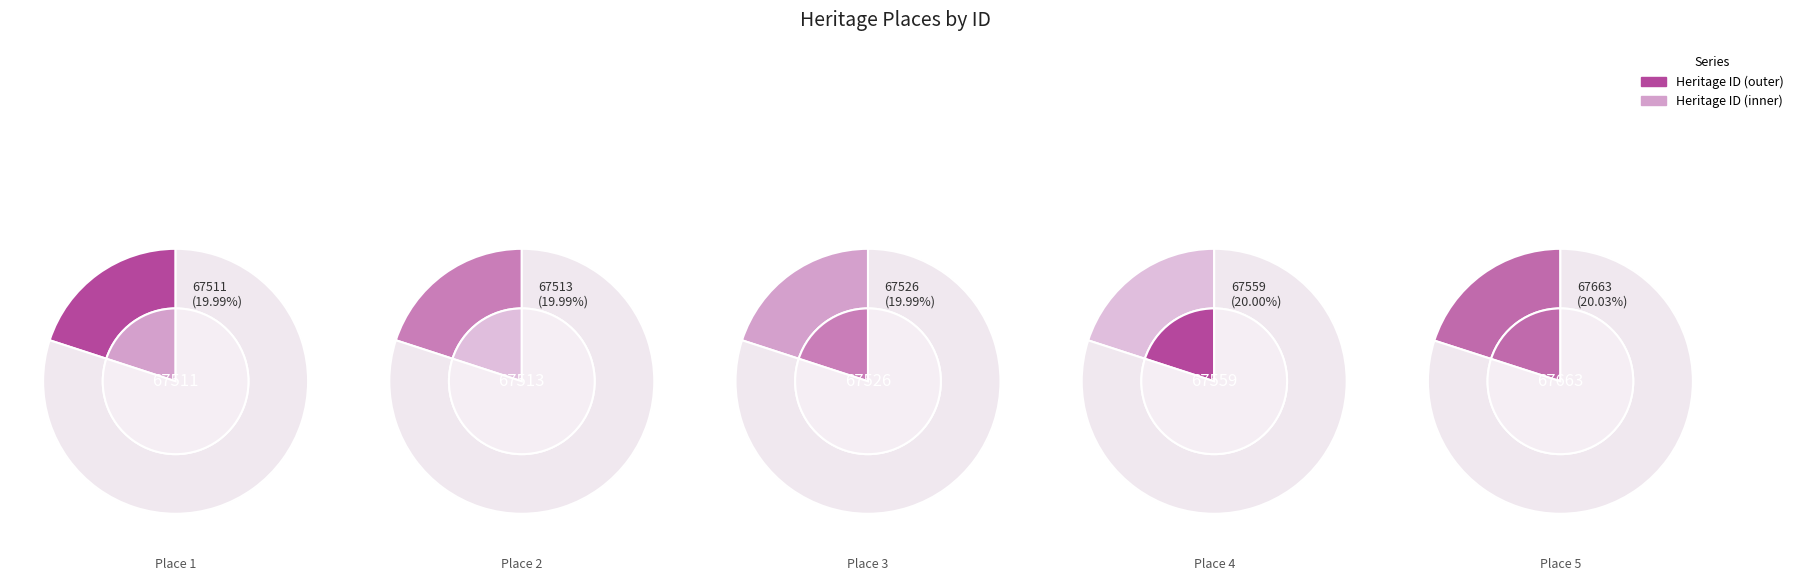

To the nearest percent, what is the average slice percentage?

20%